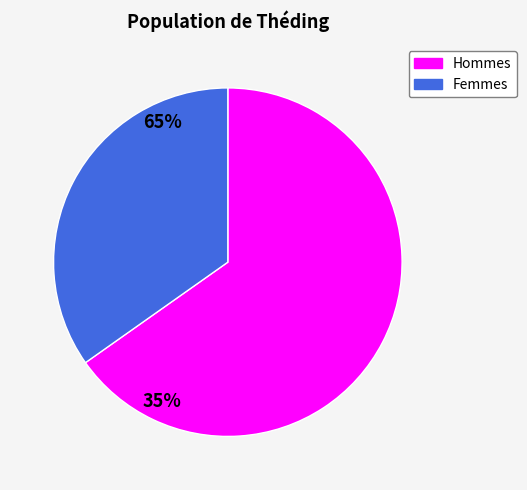

Does any single category account for the majority?

Yes